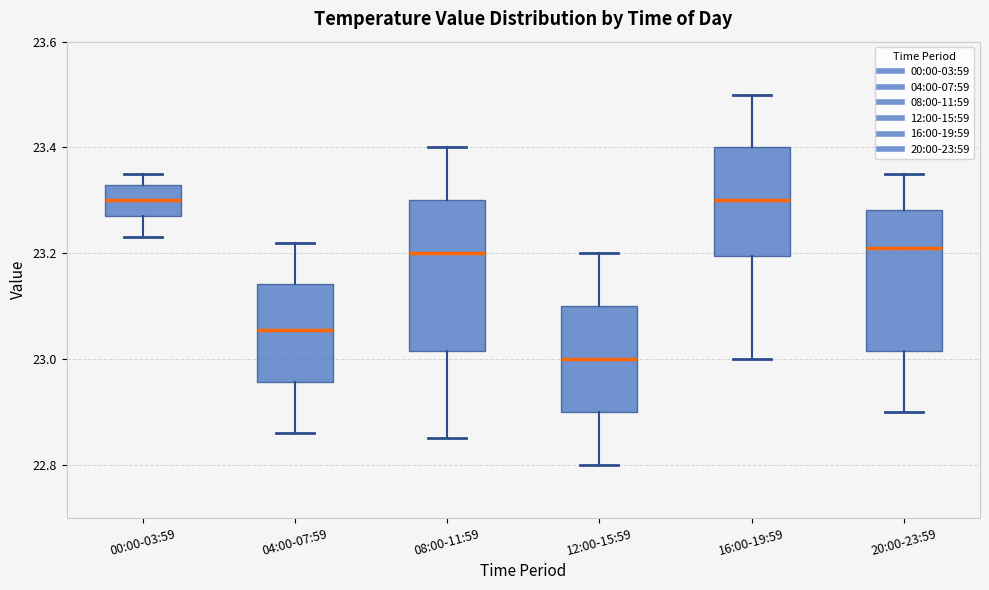

Reading left to right, read every box against the y-axis: the position of its median line, the range the box covers, and the ends of its whiskers. The values are not printed on the chart, so give them approximately, as read against the axis.

00:00-03:59: median 23.30, box 23.28 to 23.34, whiskers 23.24 to 23.36
04:00-07:59: median 23.06, box 22.96 to 23.14, whiskers 22.86 to 23.22
08:00-11:59: median 23.20, box 23.02 to 23.30, whiskers 22.86 to 23.40
12:00-15:59: median 23.00, box 22.90 to 23.10, whiskers 22.80 to 23.20
16:00-19:59: median 23.30, box 23.20 to 23.40, whiskers 23.00 to 23.50
20:00-23:59: median 23.22, box 23.02 to 23.28, whiskers 22.90 to 23.36